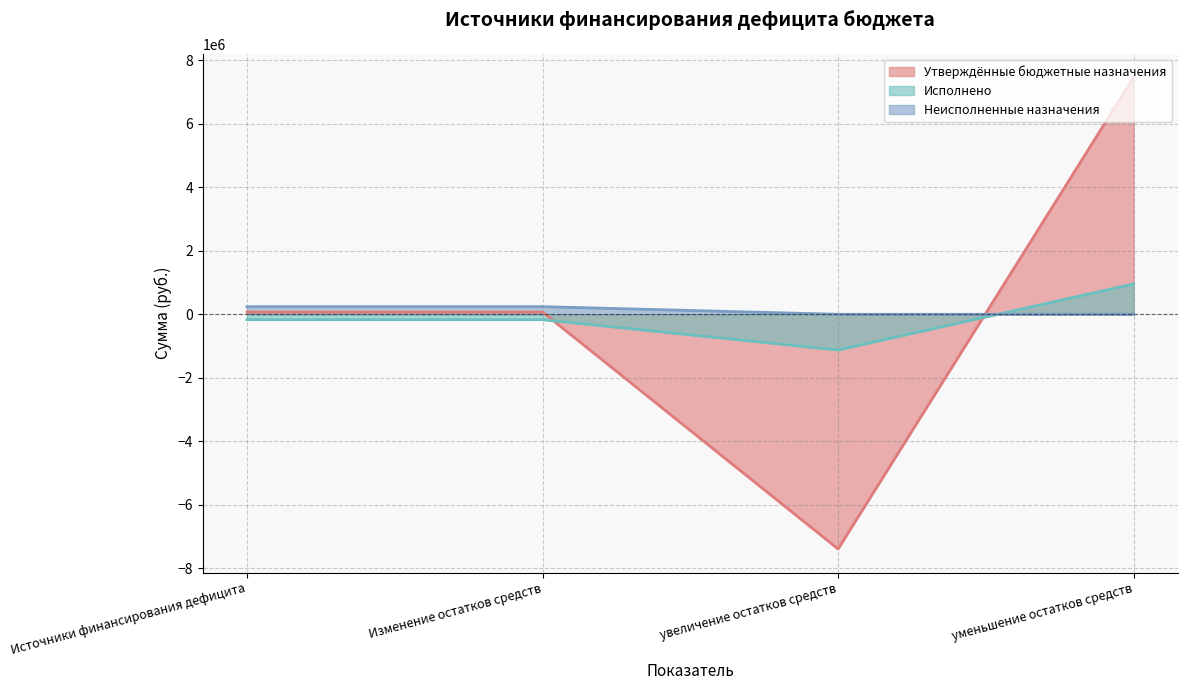

Between which two adjacent categories do Утверждённые бюджетные назначения and Исполнено first intersect?

Изменение остатков средств and увеличение остатков средств